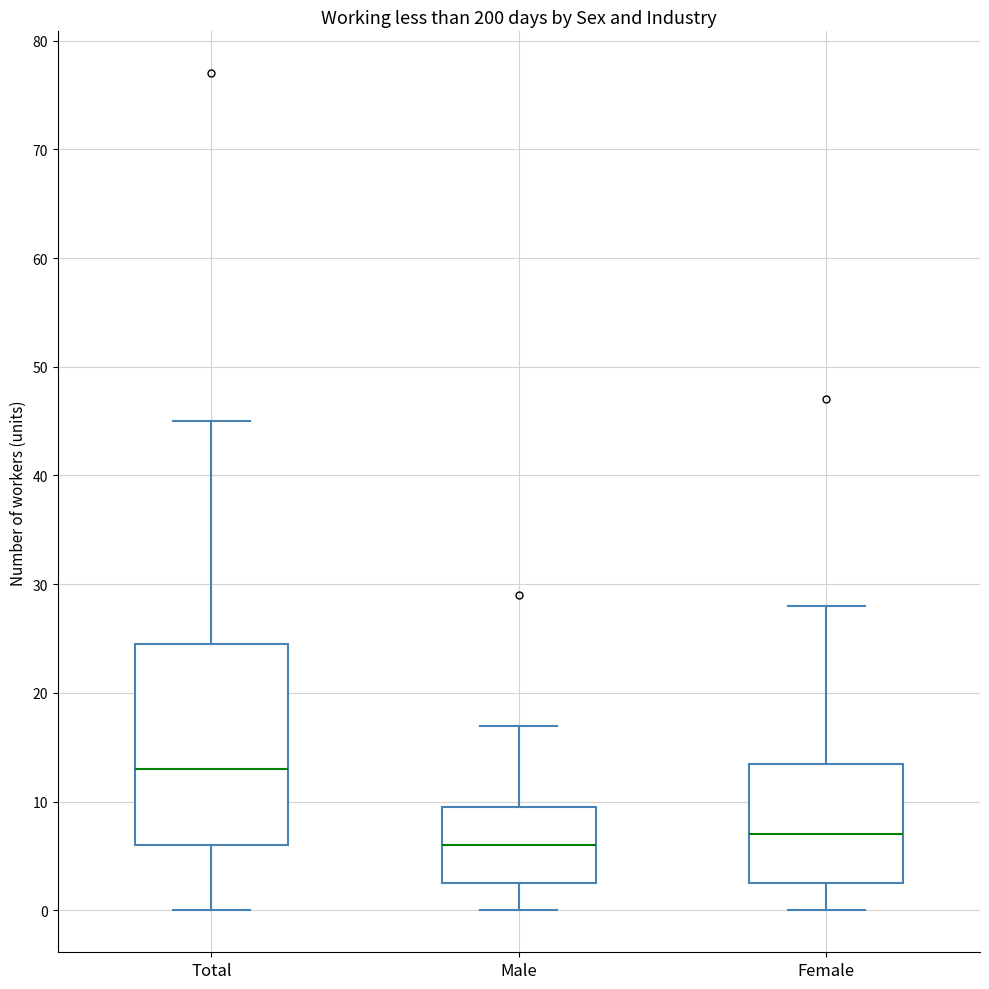

Reading left to right, read every box against the y-axis: the position of its median line, the range the box covers, and the ends of its whiskers. The values are not printed on the chart, so give them approximately, as read against the axis.

Total: median 13, box 6 to 25, whiskers 0 to 45
Male: median 6, box 3 to 10, whiskers 0 to 17
Female: median 7, box 3 to 14, whiskers 0 to 28